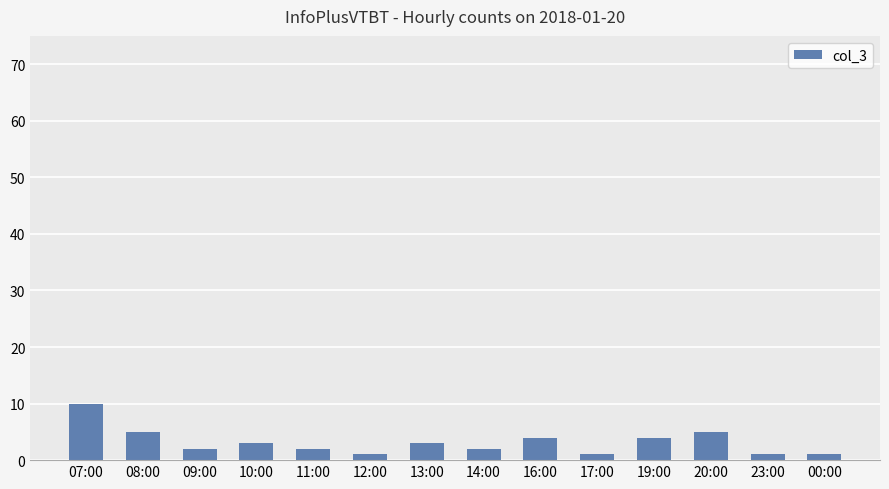

What is the change in value from 11:00 to 19:00?

+2